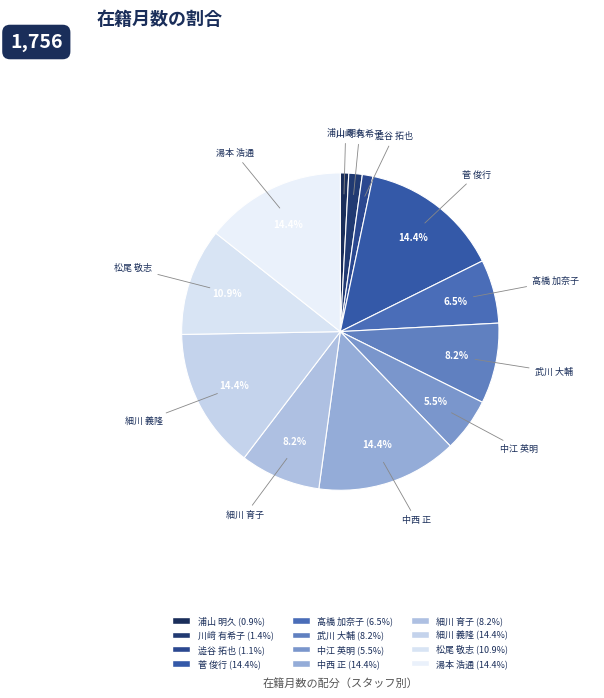

Does 湯本 浩通 represent more than half of the total?

No